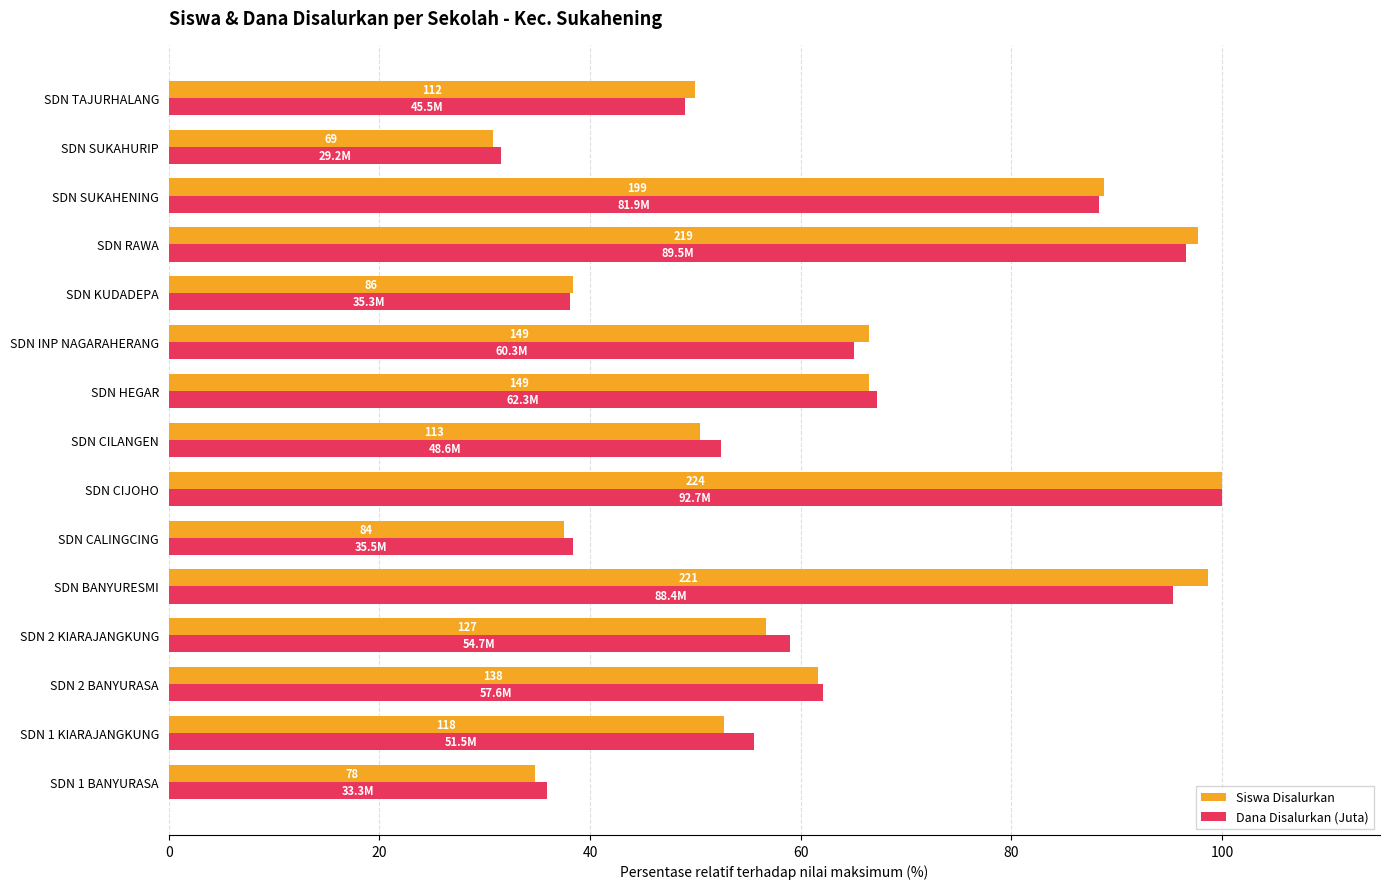

What is the value of the Siswa Disalurkan bar at the 11th from the left?

38.4